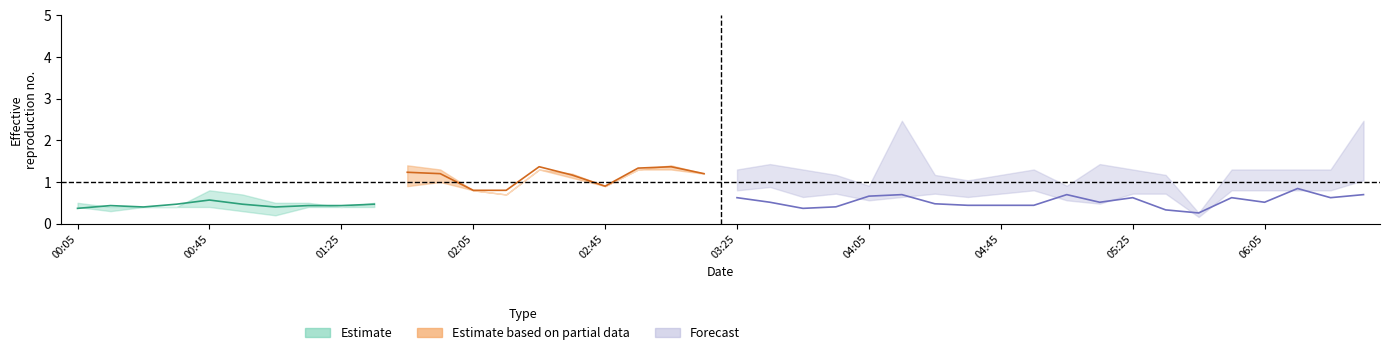

What is the label of the 35th point from the right?

2021/08/30 00:55